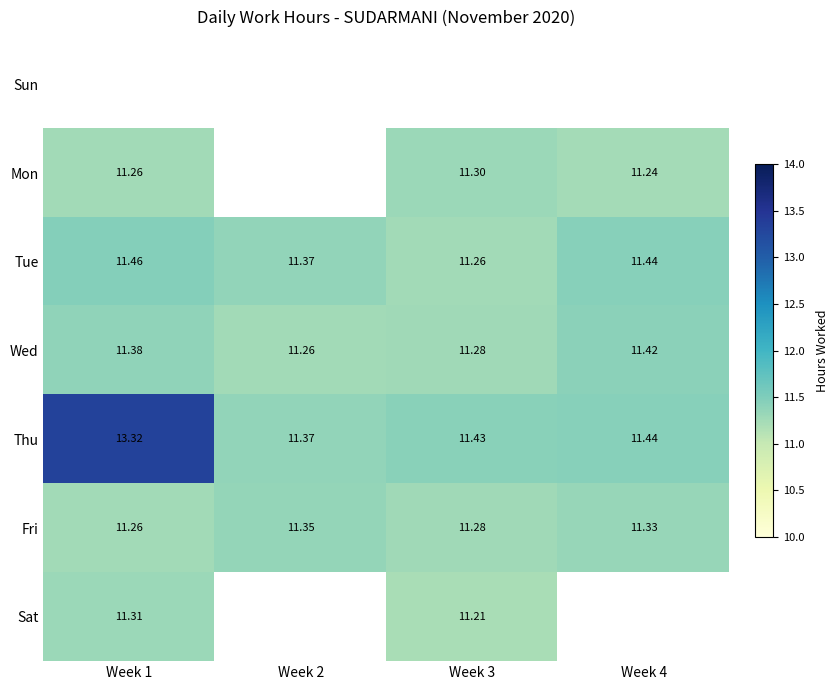

True or false: Thu has a value of 11.4 at Week 3.

True